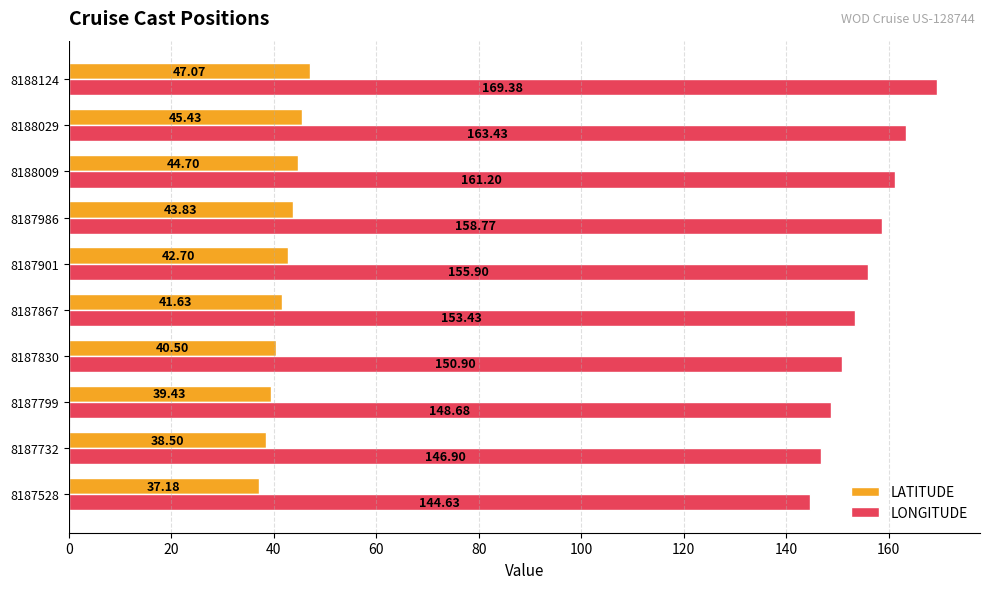

What is the average value of the LONGITUDE series?

155.3